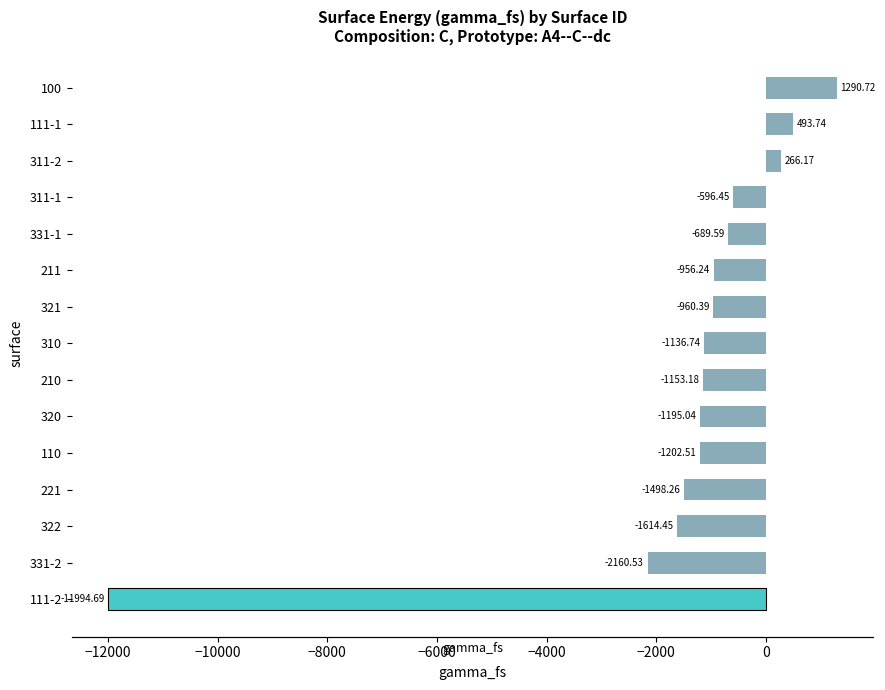

Count the number of categories in the chart.

15